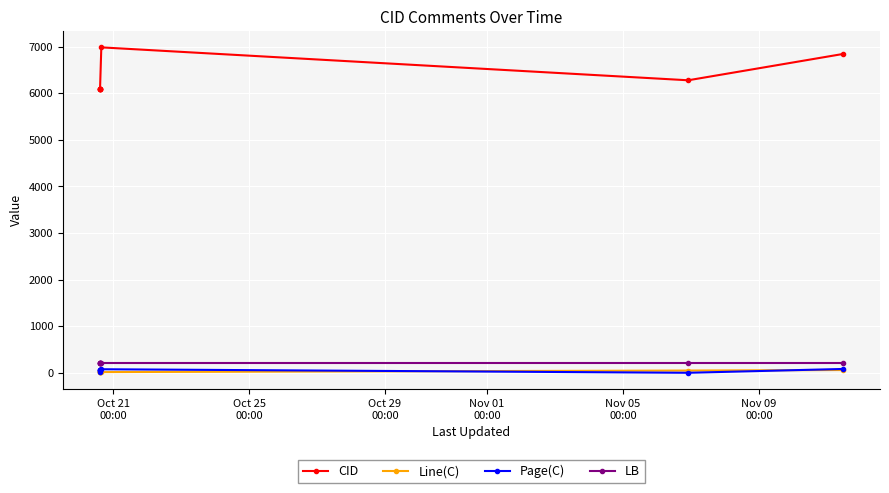

The value of Line(C) at Oct 29
00:00 is 34. True or false?

True